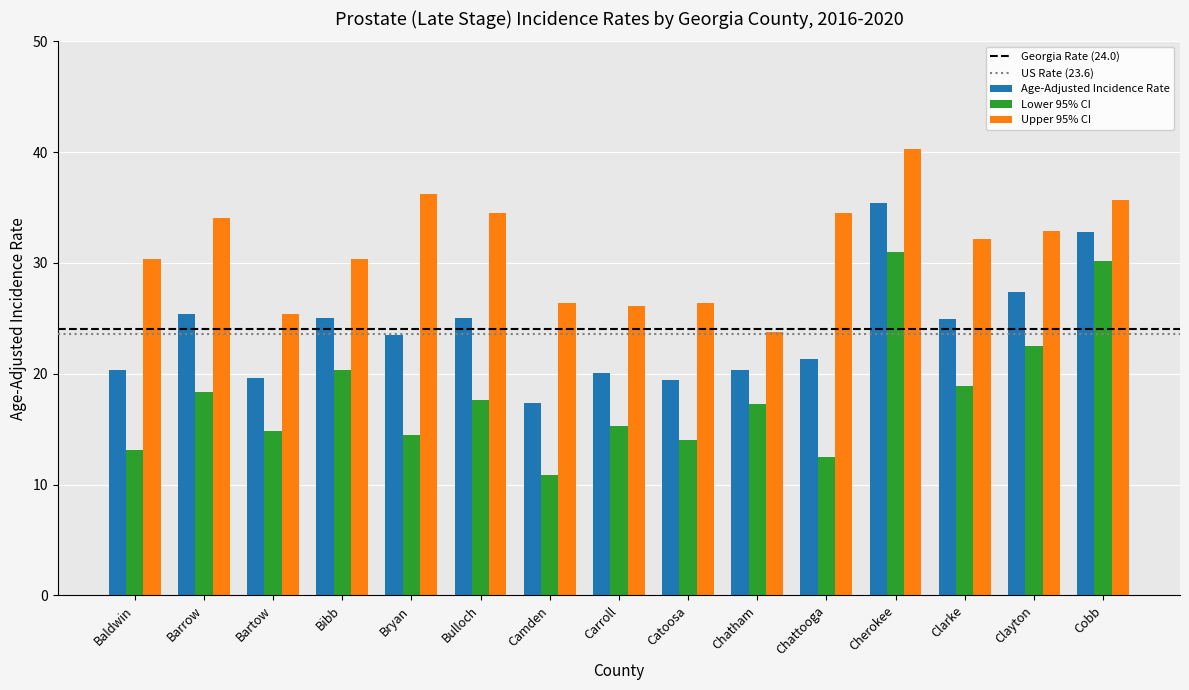

What is the difference between the maximum and minimum values in the Lower 95% CI series?

20.1